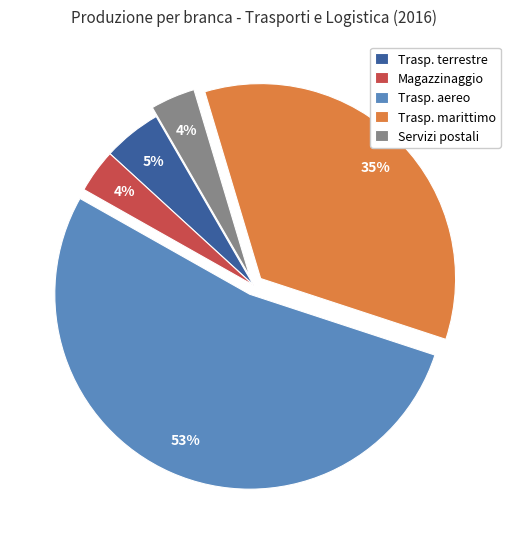

Is the sum of Trasp. marittimo and Magazzinaggio greater than half?

No